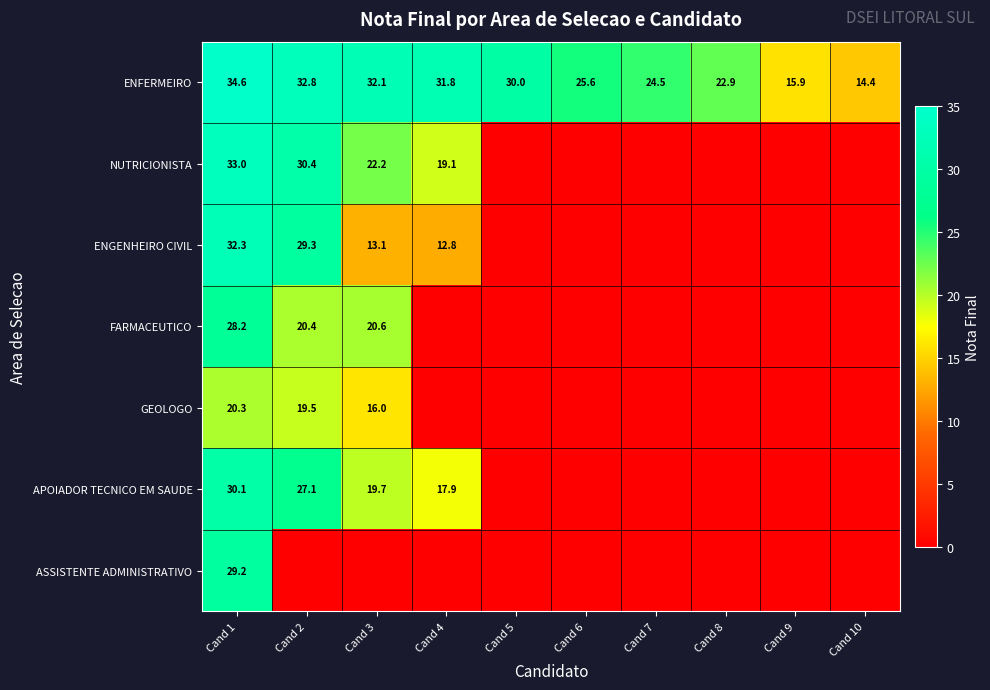

Rank the series at Cand 1 from lowest to highest value.

GEOLOGO, FARMACEUTICO, ASSISTENTE ADMINISTRATIVO, APOIADOR TECNICO EM SAUDE, ENGENHEIRO CIVIL, NUTRICIONISTA, ENFERMEIRO